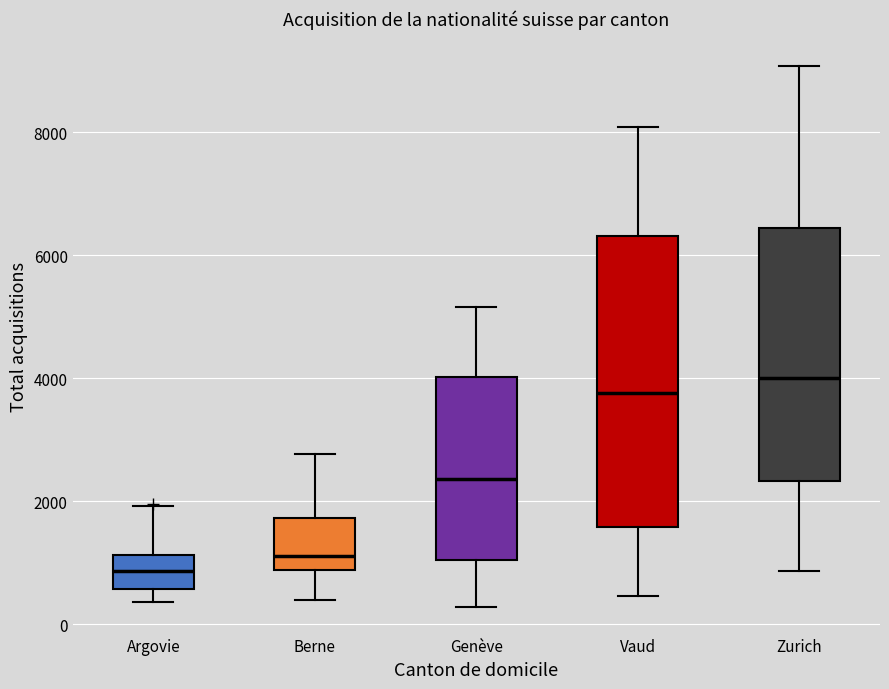

Reading left to right, read every box against the y-axis: the position of its median line, the range the box covers, and the ends of its whiskers. The values are not printed on the chart, so give them approximately, as read against the axis.

Argovie: median 800, box 600 to 1200, whiskers 400 to 2000
Berne: median 1200, box 800 to 1800, whiskers 400 to 2800
Genève: median 2400, box 1000 to 4000, whiskers 200 to 5200
Vaud: median 3800, box 1600 to 6400, whiskers 400 to 8000
Zurich: median 4000, box 2400 to 6400, whiskers 800 to 9000